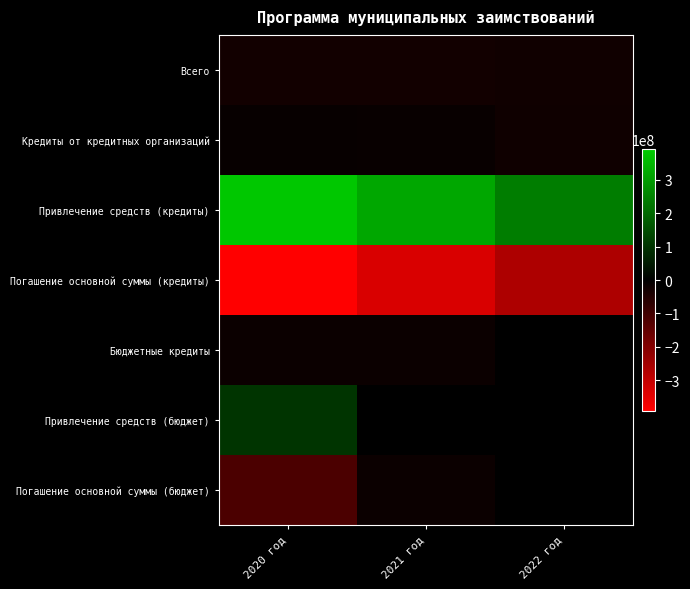

Reading right to left, extract all data points from this chart.

Всего: 2022 год=-26000000	2021 год=-29000000	2020 год=-28000000
Кредиты от кредитных организаций: 2022 год=-24000000	2021 год=-13000000	2020 год=-12000000
Привлечение средств (кредиты): 2022 год=240000000	2021 год=320000000	2020 год=380000000
Погашение основной суммы (кредиты): 2022 год=-264000000	2021 год=-333000000	2020 год=-392000000
Бюджетные кредиты: 2022 год=-2000000	2021 год=-16000000	2020 год=-16000000
Привлечение средств (бюджет): 2022 год=0	2021 год=0	2020 год=100000000
Погашение основной суммы (бюджет): 2022 год=-2000000	2021 год=-16000000	2020 год=-116000000